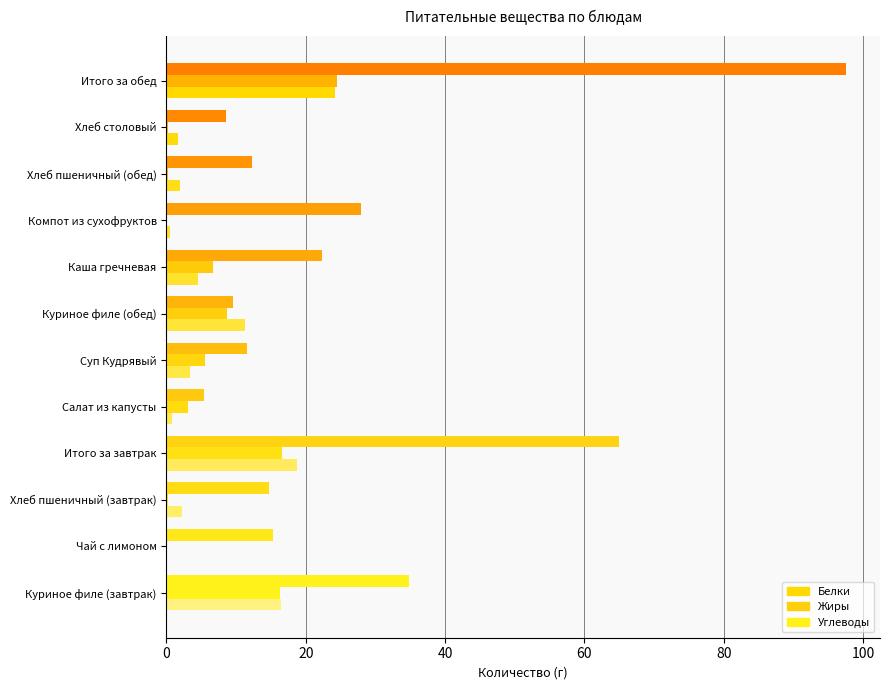

How many categories are shown in the chart?

12